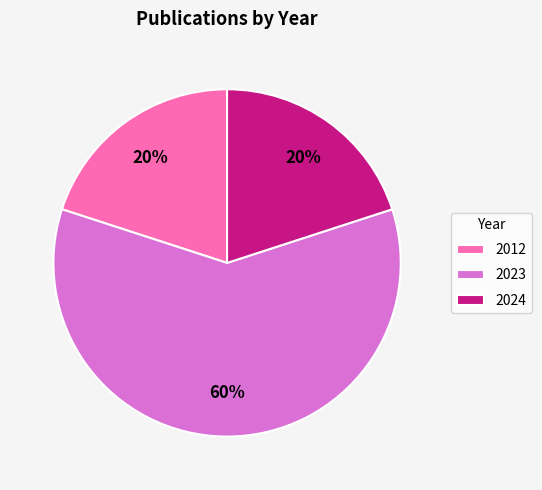

To the nearest percent, what portion does 2024 represent?

20%